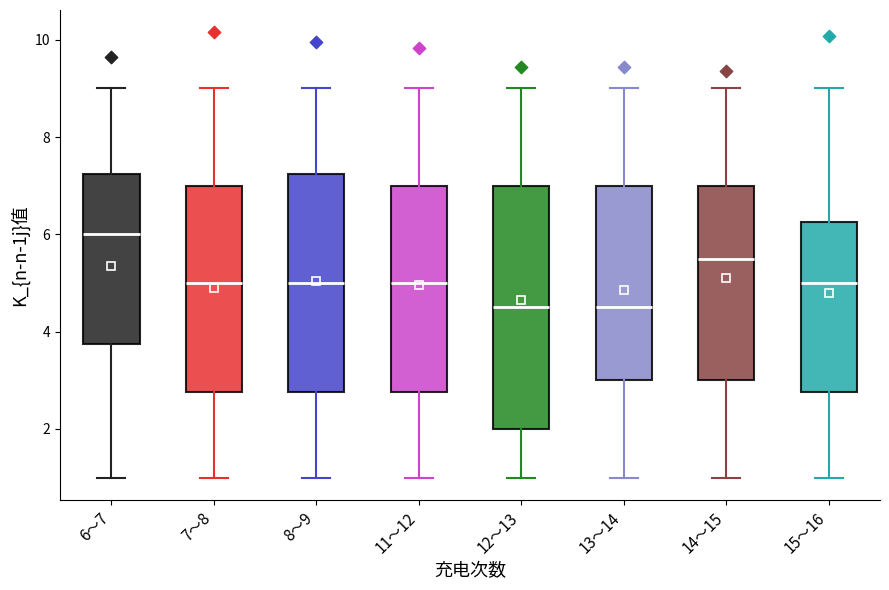

Which box is the tallest, from its lower edge to its upper edge?

12～13